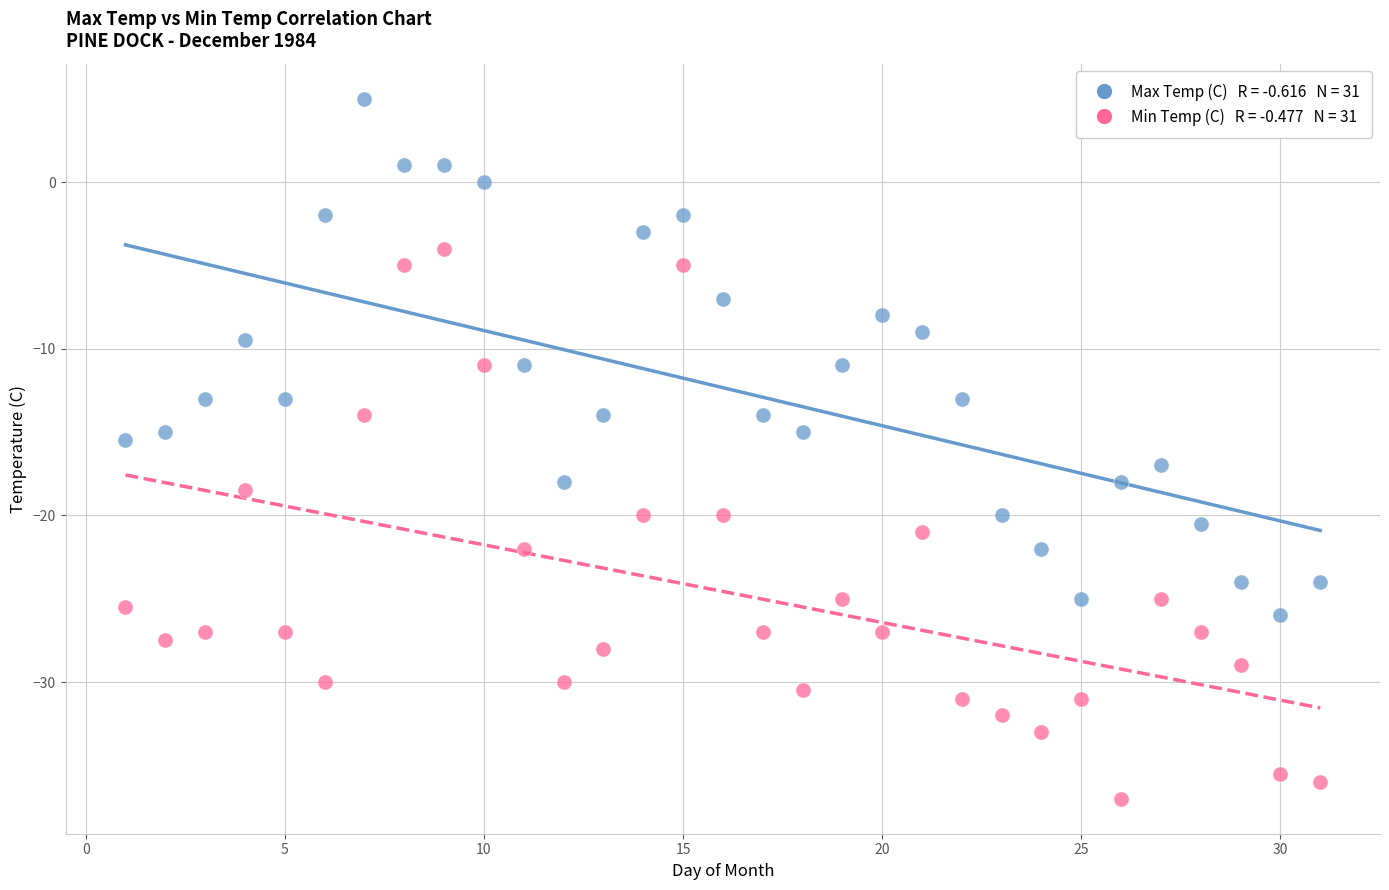

Across all series, what Y value is closest to -16?

-15.5